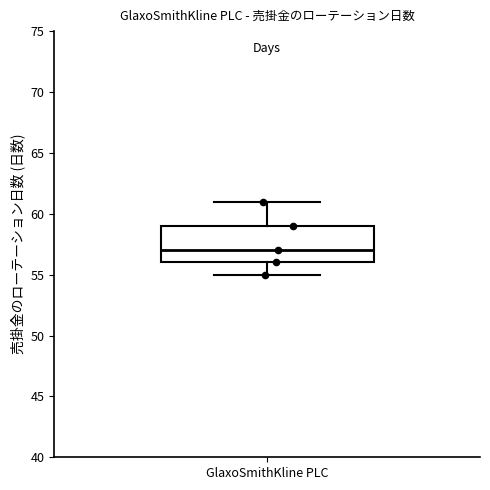

Transcribe this box plot: give where the median line is, the range the box spans, and where the two whiskers end, as read against the y-axis. The values are not printed on the chart, so give them approximately, as read against the axis.

median 57, box 56 to 59, whiskers 55 to 61